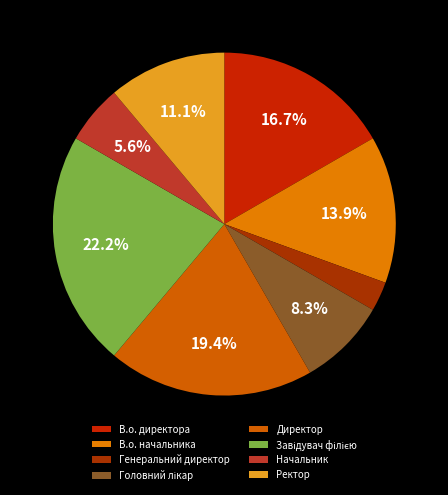

How many segments does this pie chart have?

8